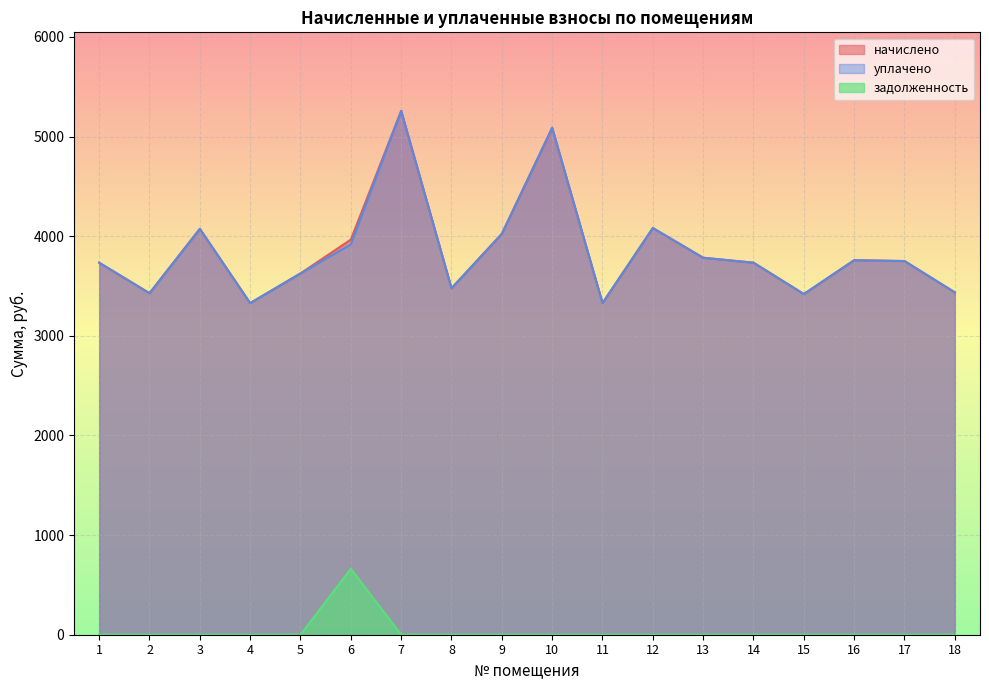

What is the total value across all series at 15?

6839.3